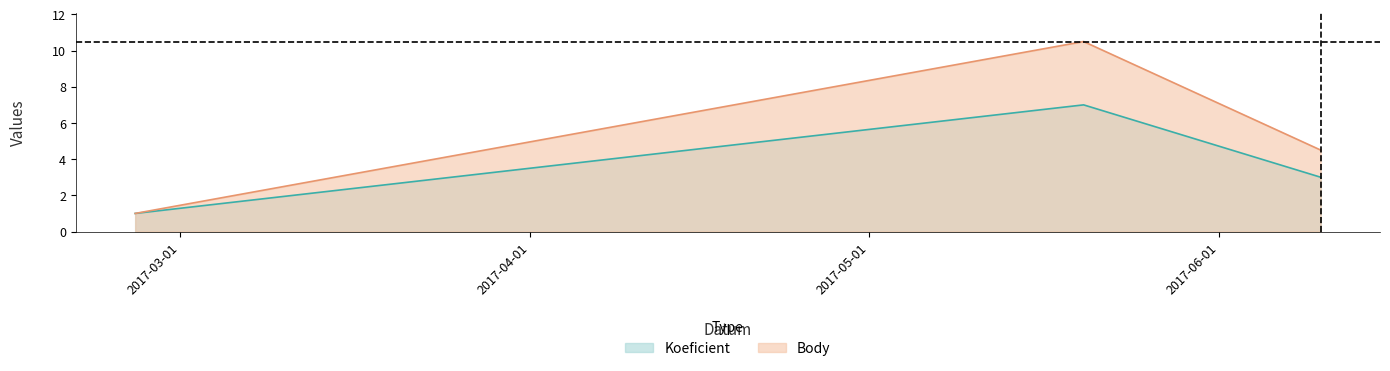

Where does the Koeficient series first go above 3?

2017-05-20